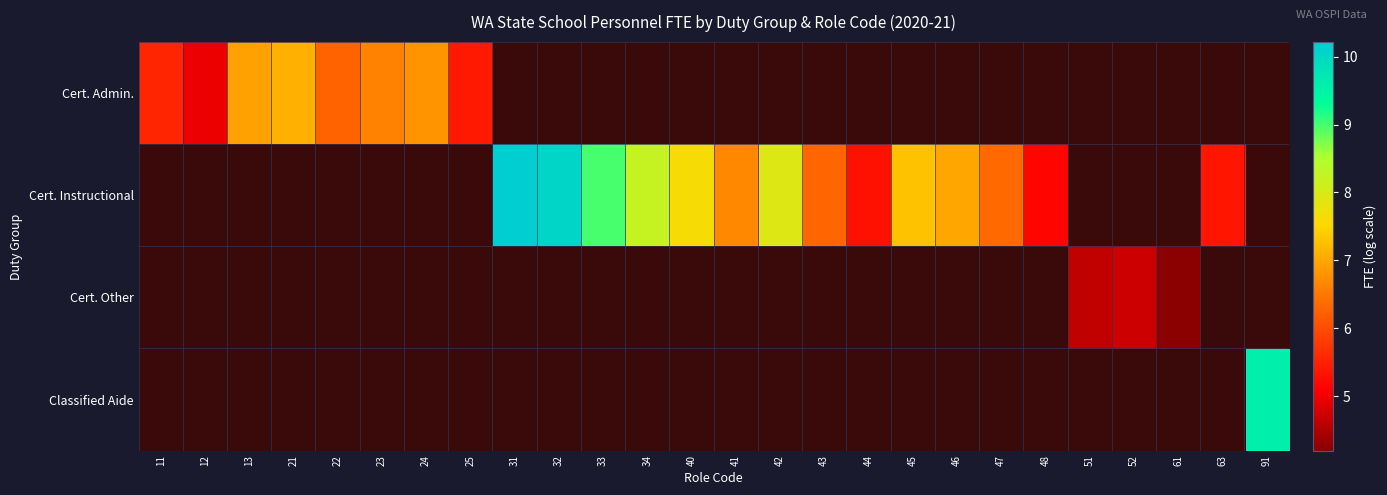

Between 91 and 32, which is larger?

32